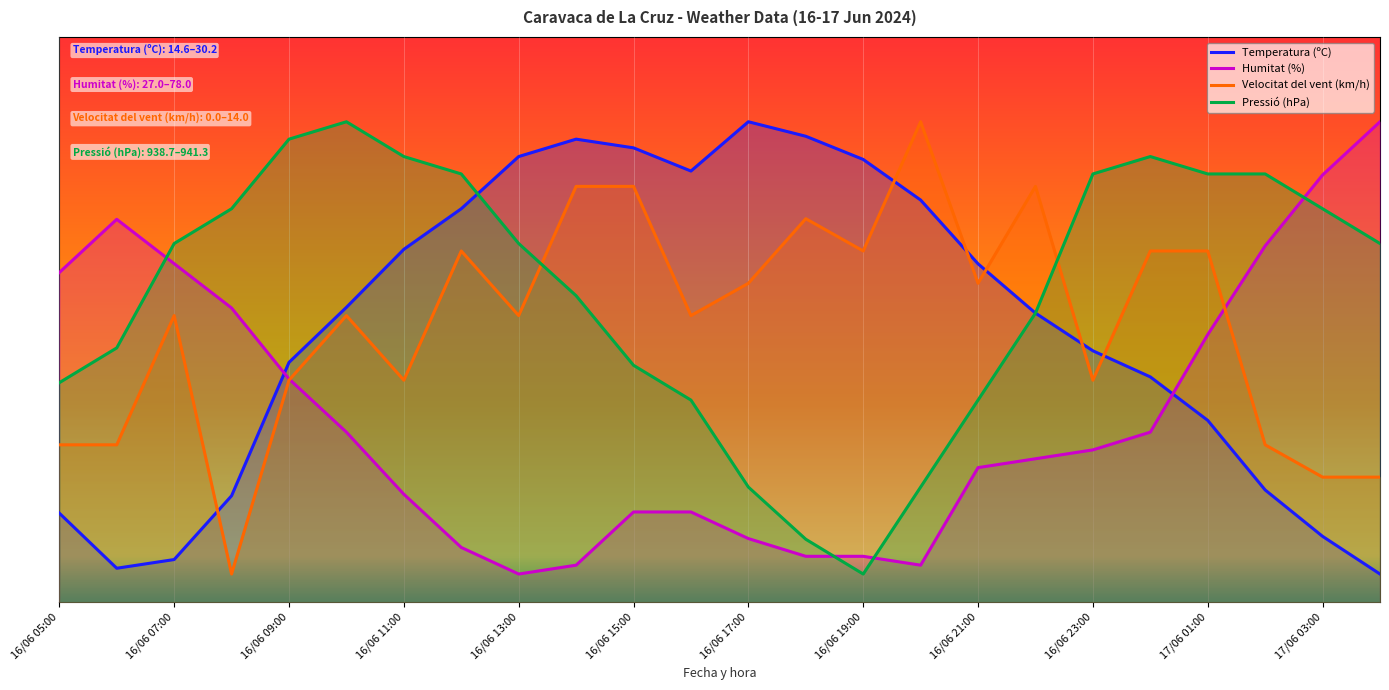

What is the sum of the Temperatura (ºC) values at 16/06 19:00 and 17/06 04:00?

83.3